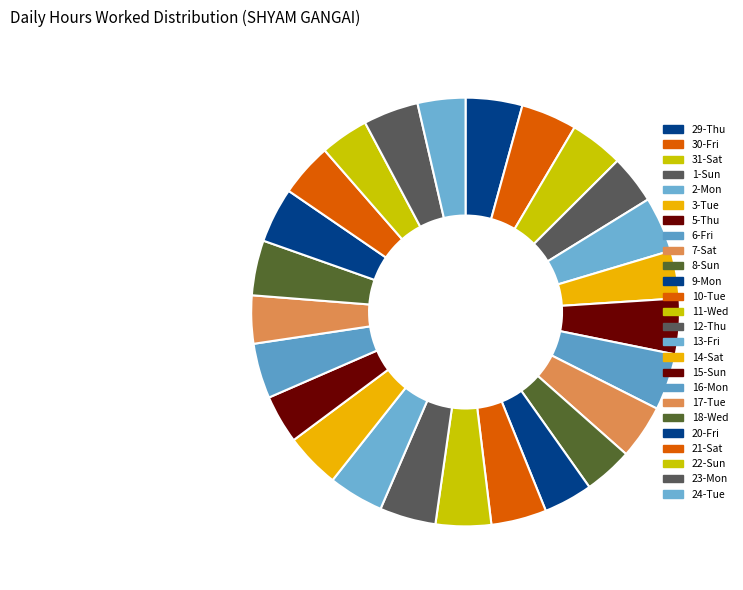

What is the smallest slice in the pie chart?

3-Tue